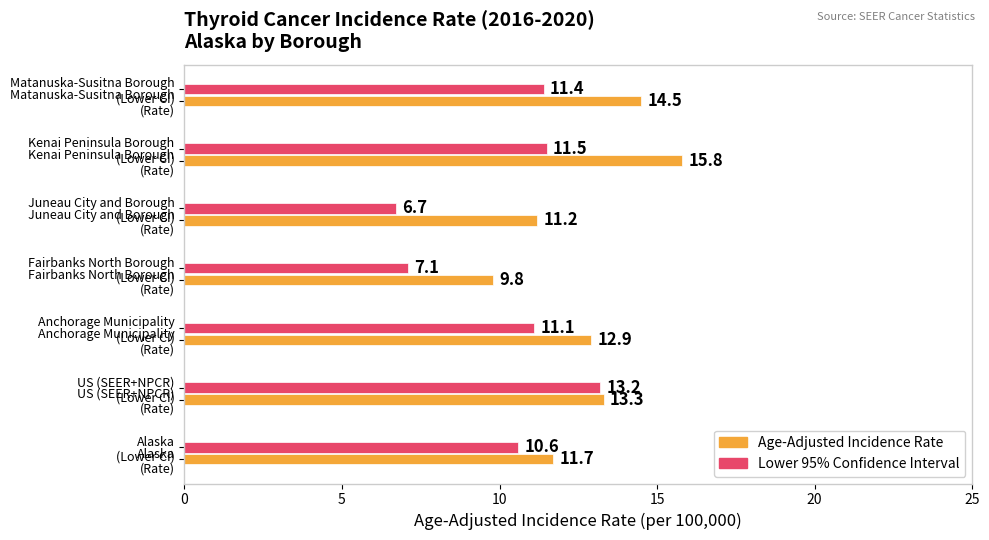

What is the greatest value displayed?

15.8